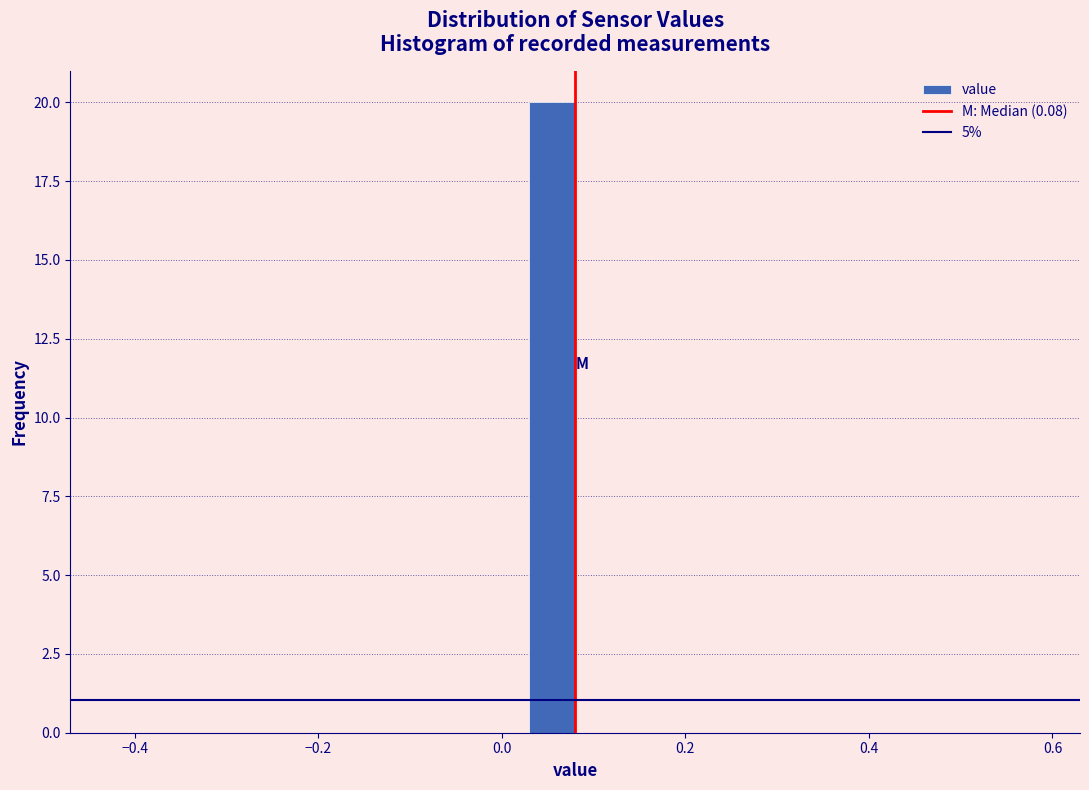

Around what value on the x-axis is the tallest bar? Give the approximate position of its centre, as read against the axis.

0.06